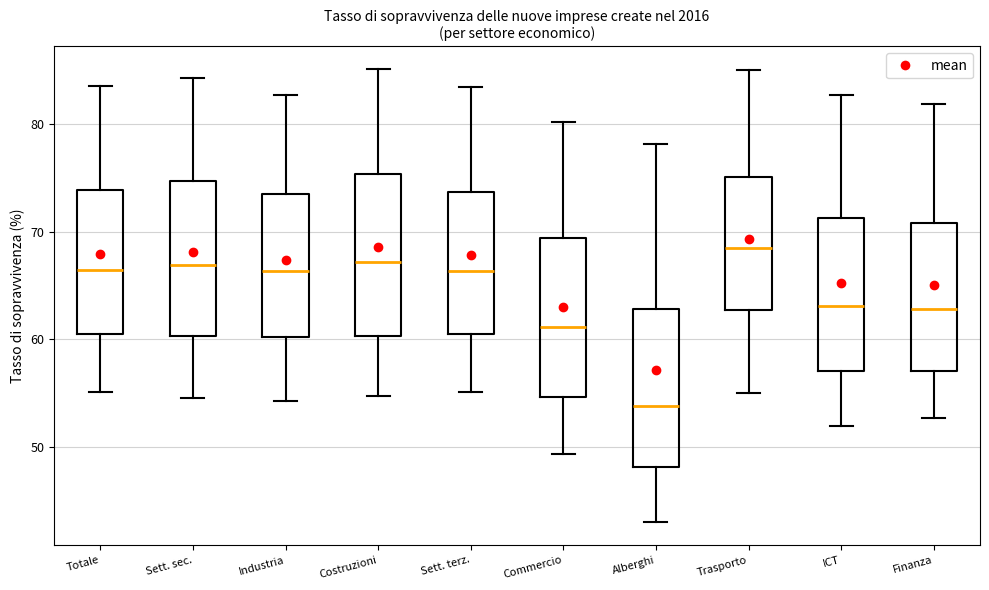

Where is the upper edge of the box for Sett. sec. on the y-axis? The values are not printed on the chart, so give them approximately, as read against the axis.

75